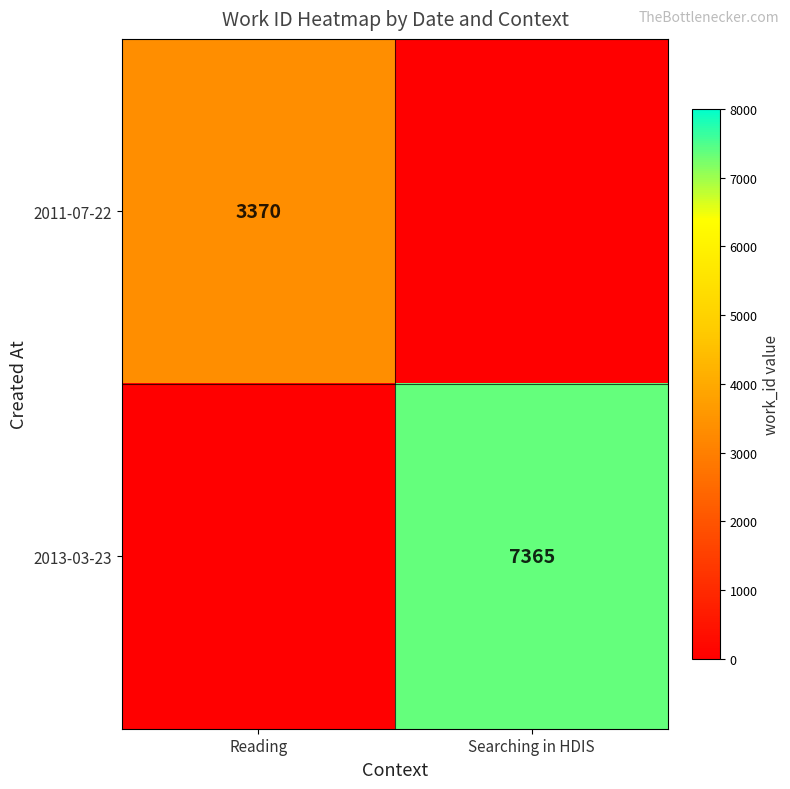

What is the sum of the 2013-03-23 values at Searching in HDIS and Reading?

7365